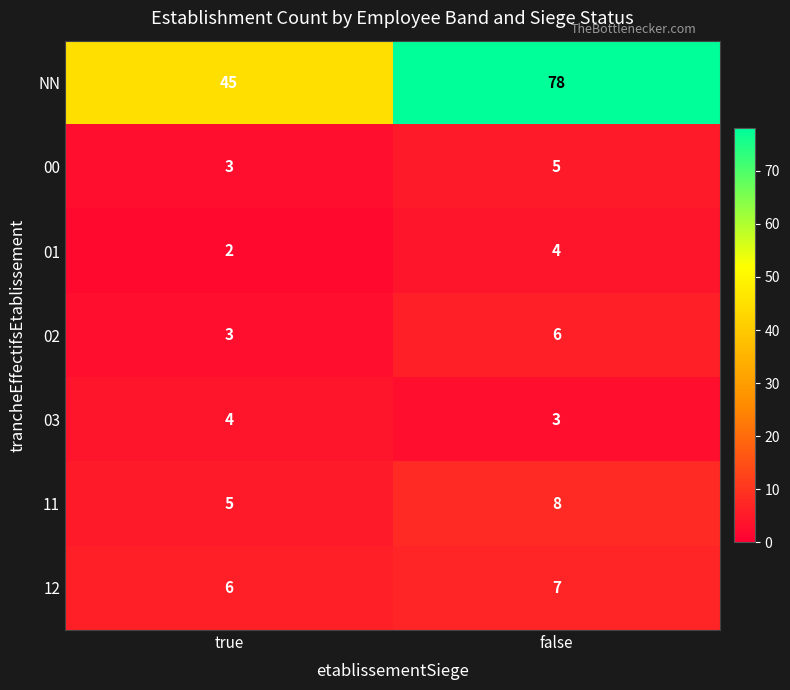

Reading left to right, list all the values displayed in this chart.

NN: true=45	false=78
00: true=3	false=5
01: true=2	false=4
02: true=3	false=6
03: true=4	false=3
11: true=5	false=8
12: true=6	false=7